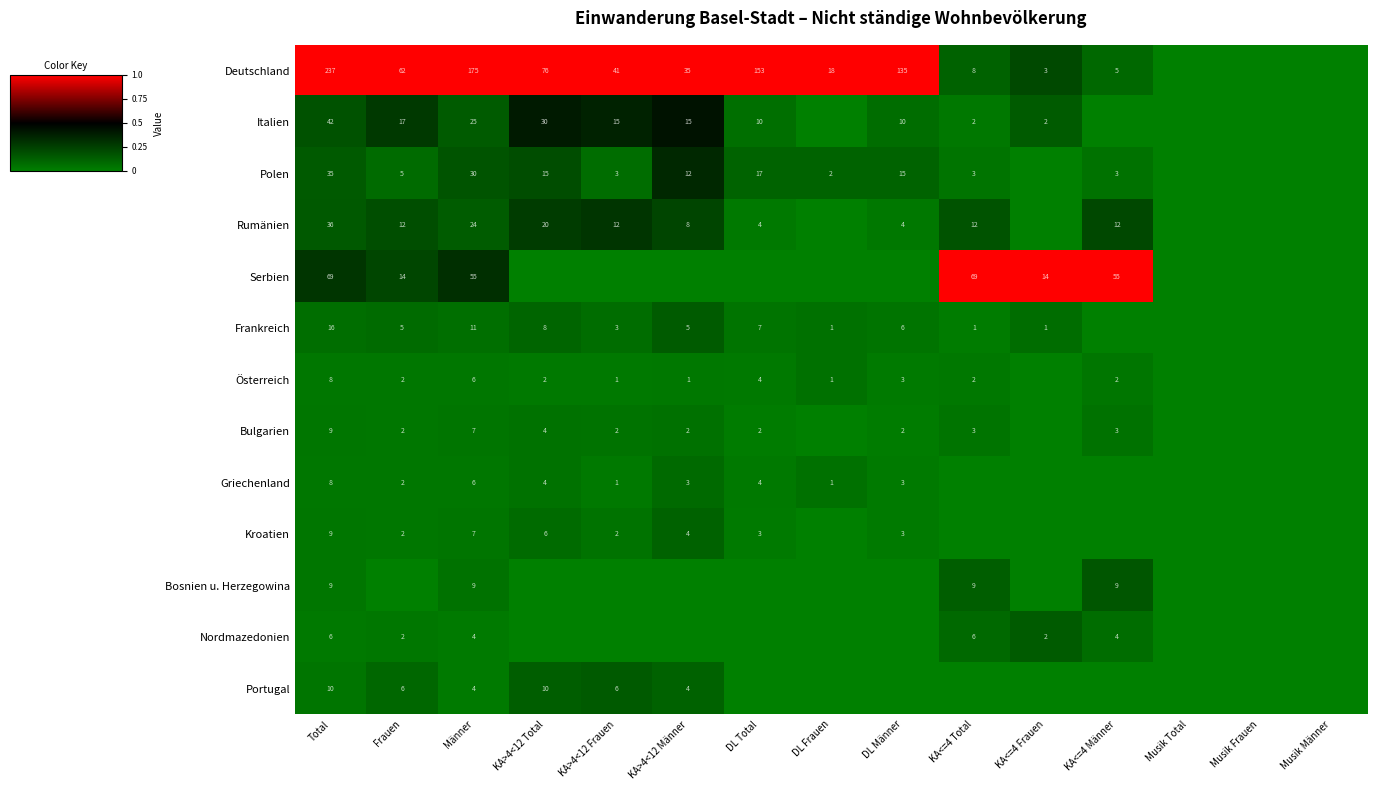

Is it true that Griechenland equals 2 at DL Frauen?

False